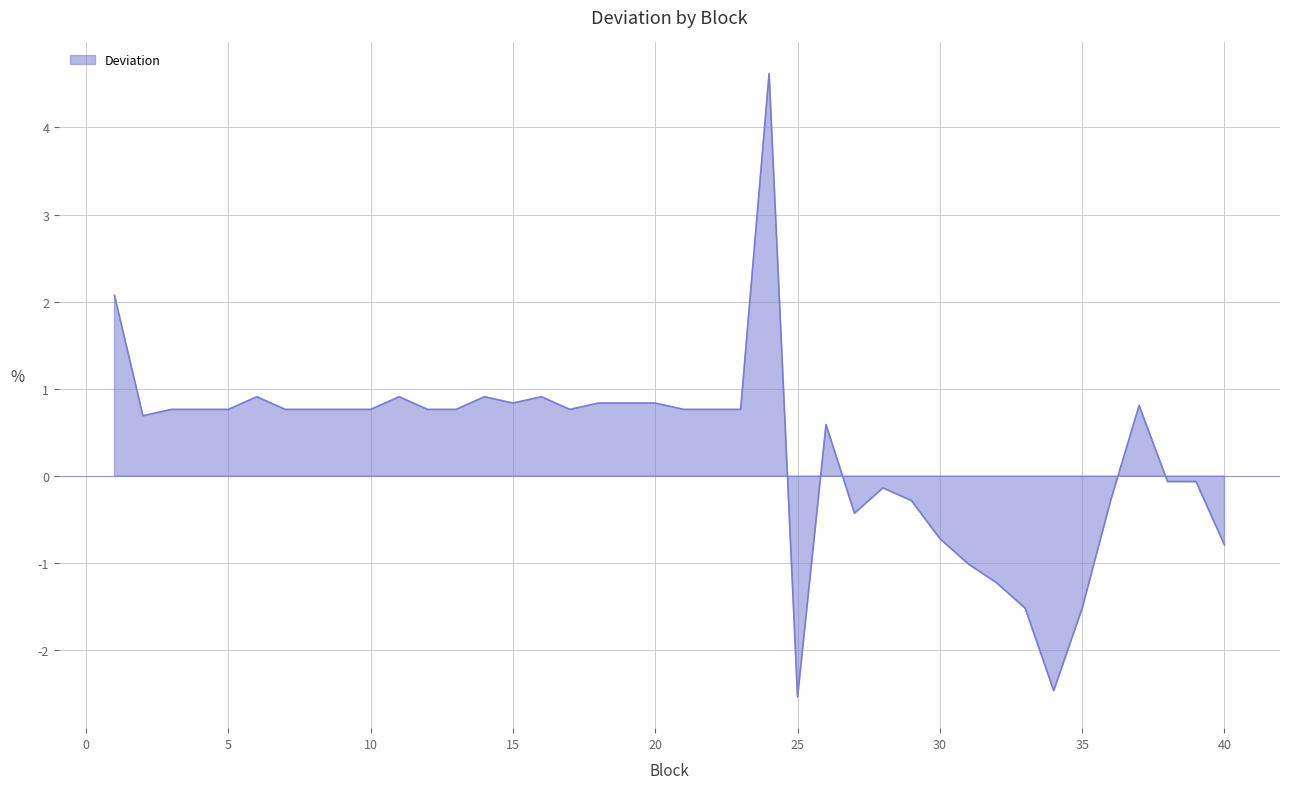

Does the chart display data point markers on the line(s)?

No